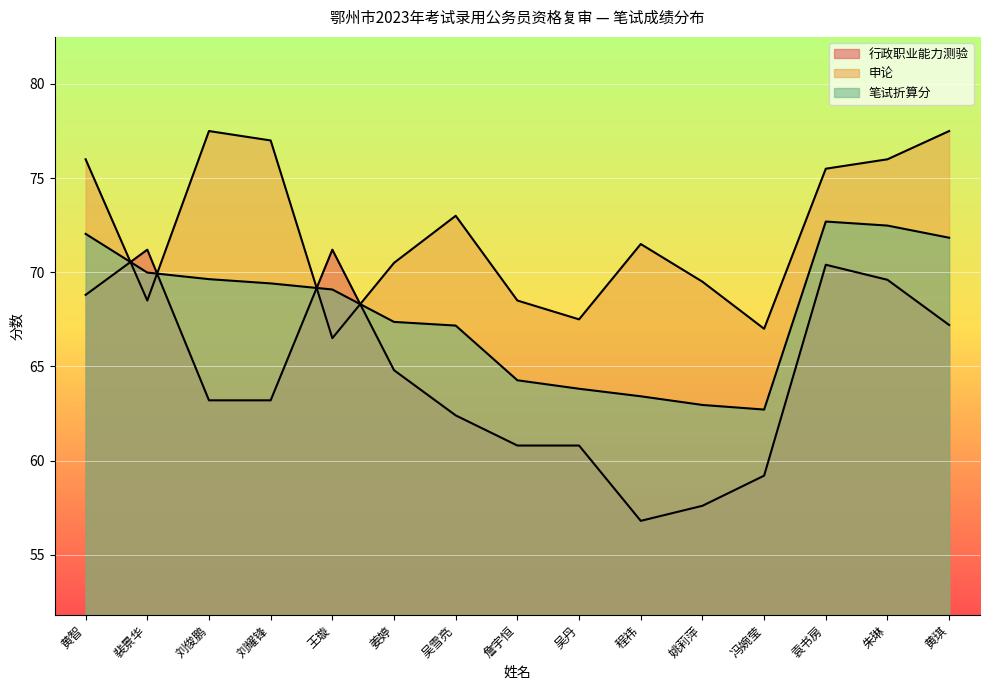

What is the sum of all 行政职业能力测验 values?

967.2